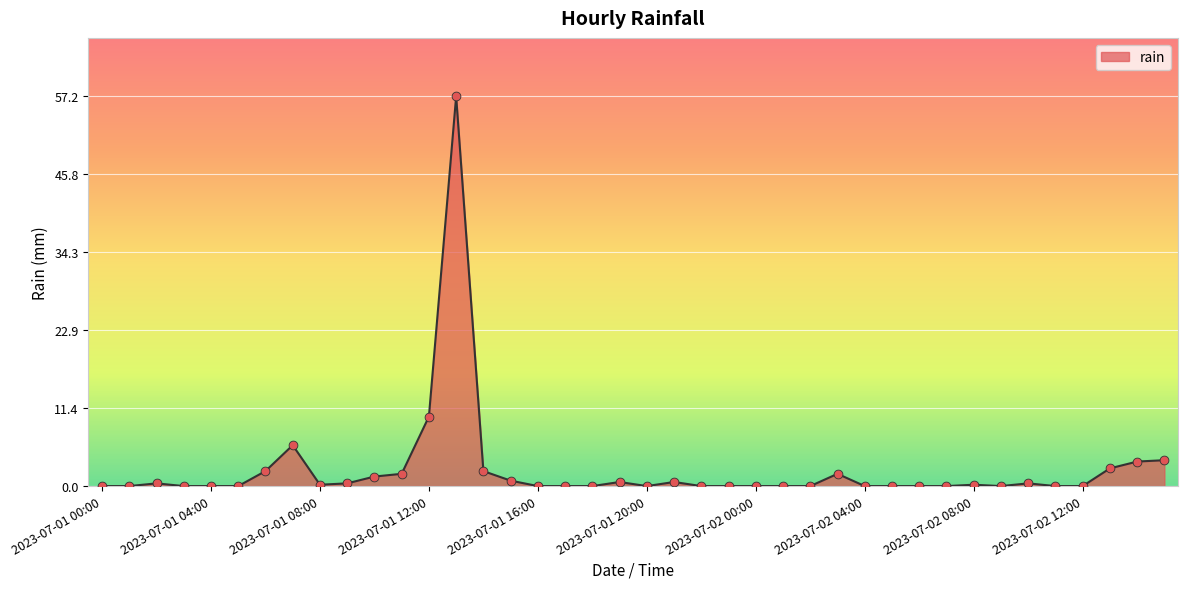

What is the difference between the maximum and minimum values?

57.2